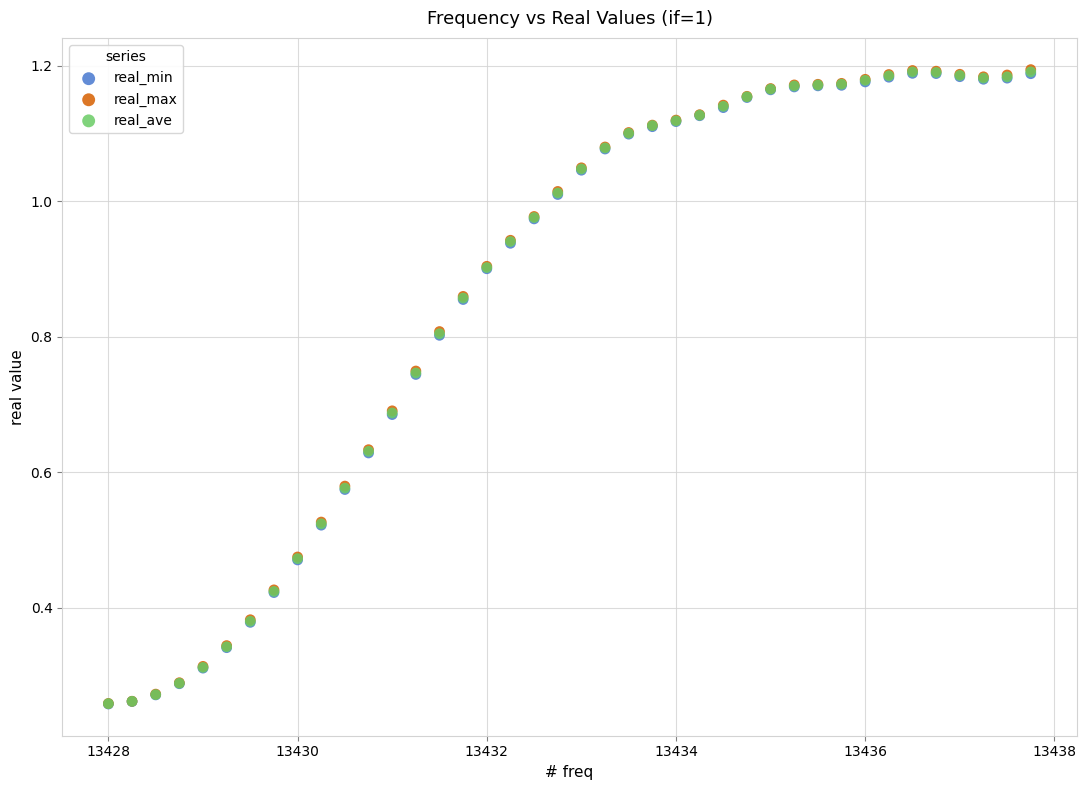

What are all the series names shown in the legend?

real_min, real_max, real_ave